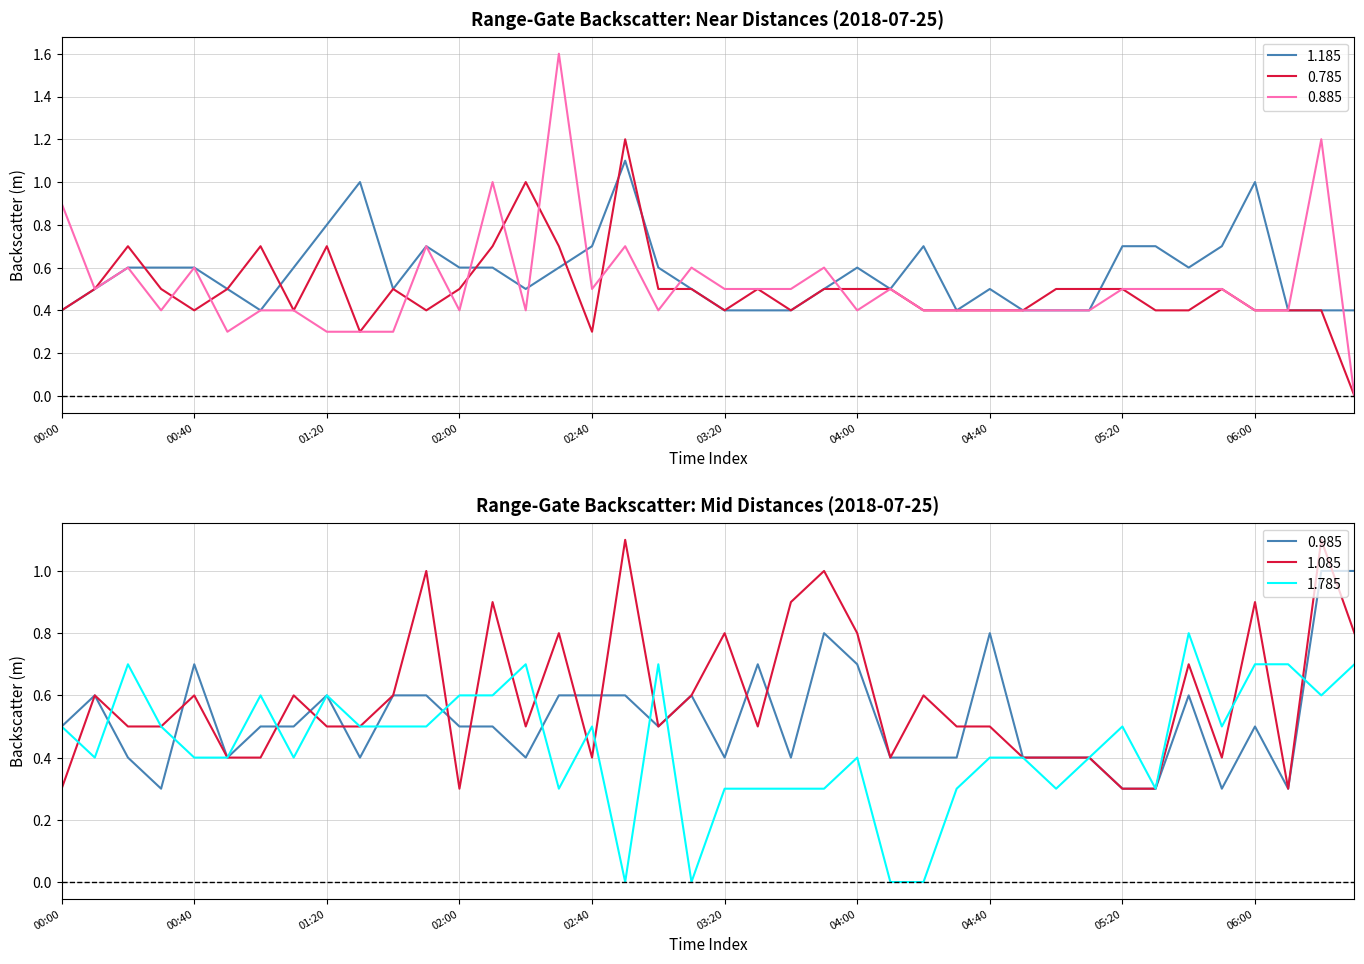

At which label is 0.985 closest to 0?

2018/07/25 00:30